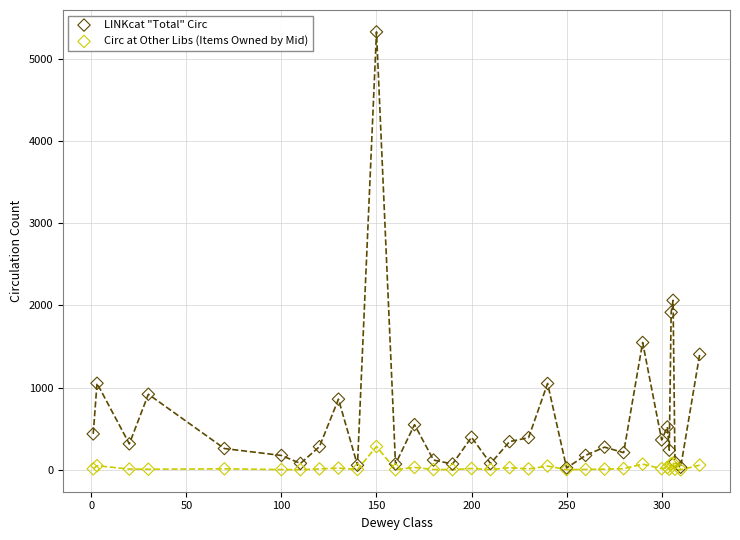

Which series has the largest Y range (max minus min)?

LINKcat "Total" Circ